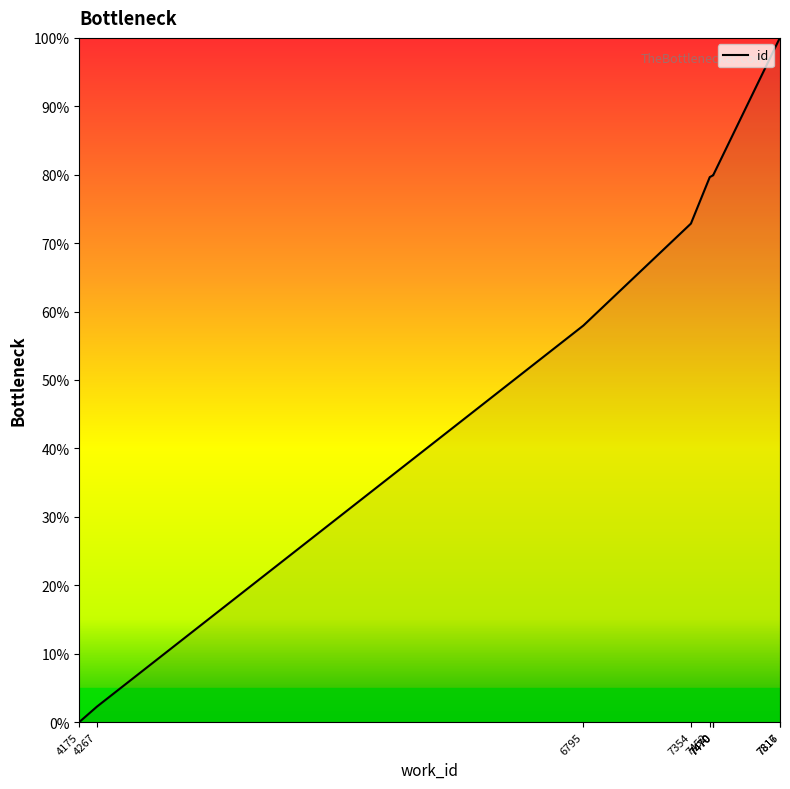

True or false: the data shows 143.1 at 7452.

False